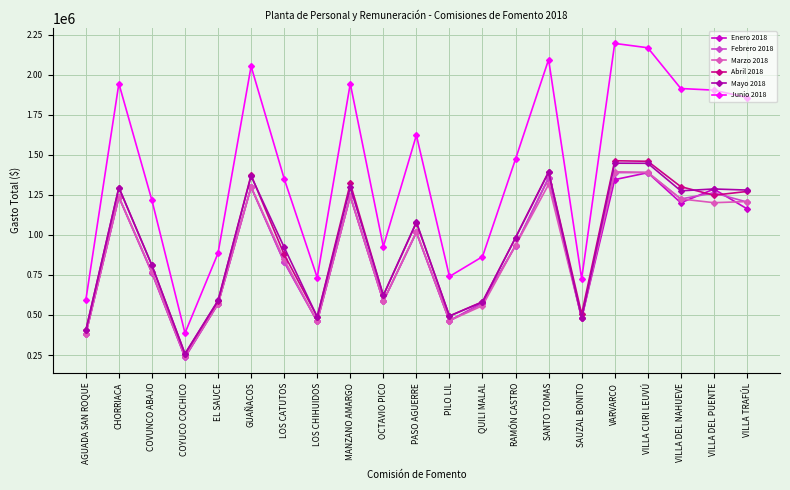

What is the value of the Enero 2018 point at the 3rd from the left?

762076.3